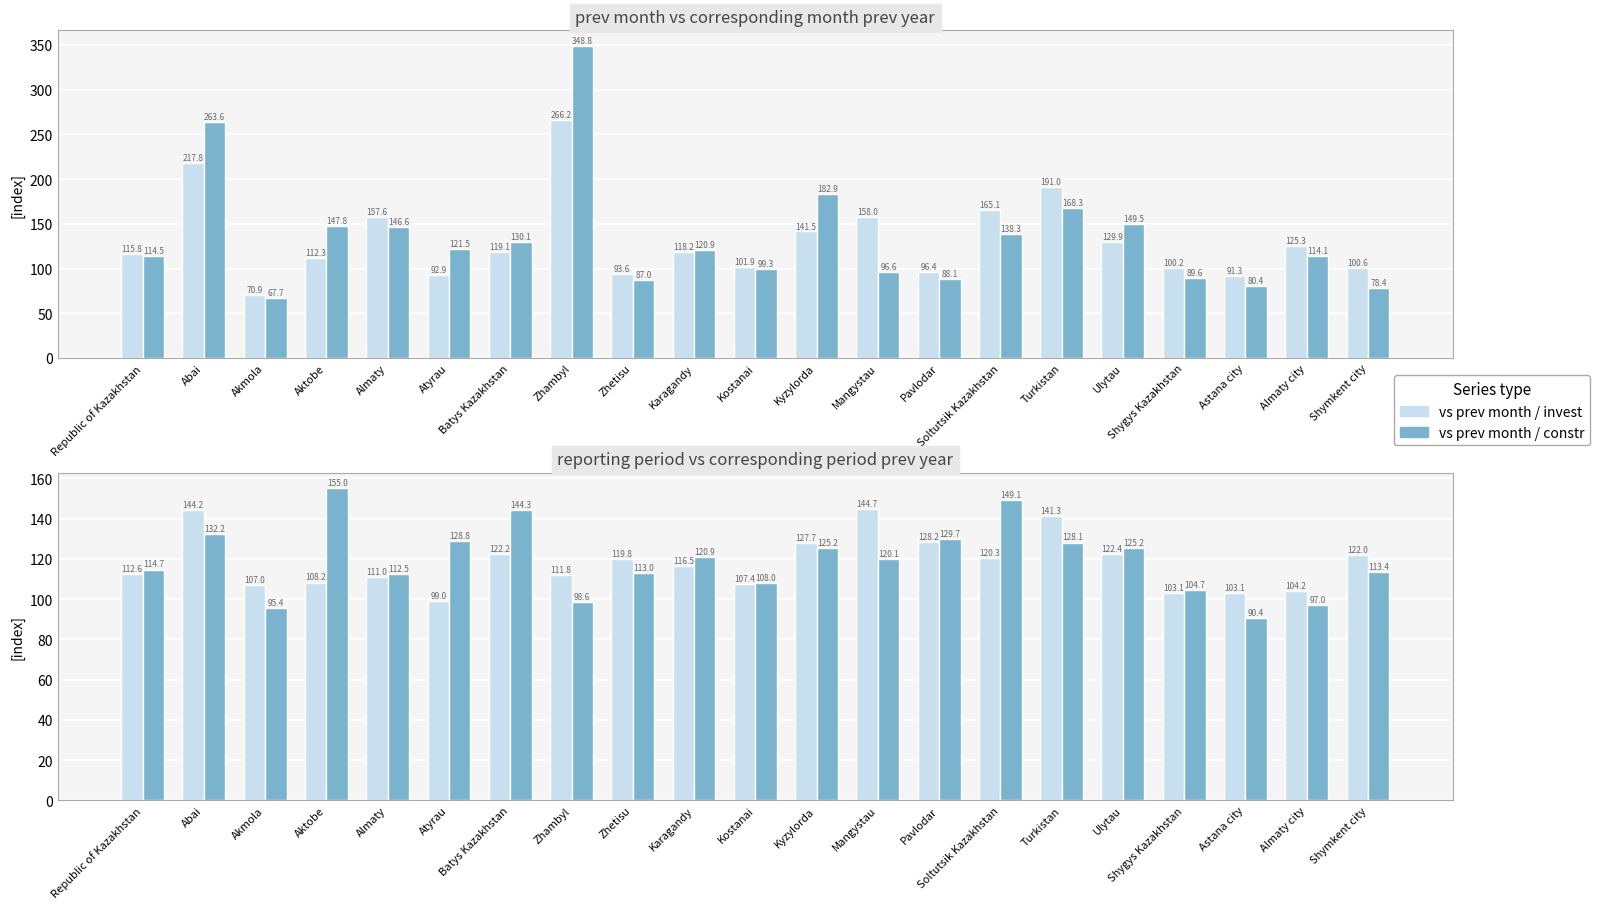

Where does the col_6 (ytd, constr) series first go above 120?

Abai